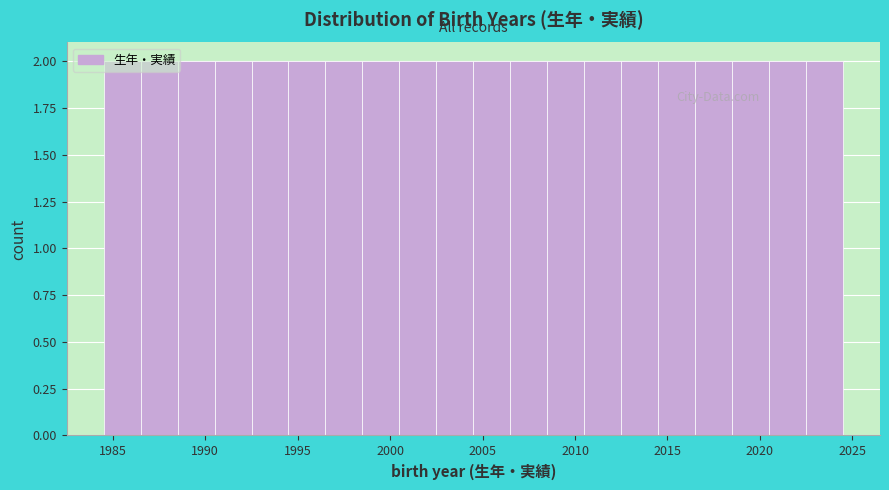

What is the height of the bar covering 2000.5 to 2002.5 on the x-axis? The values are not printed on the chart, so give them approximately, as read against the axis.

2